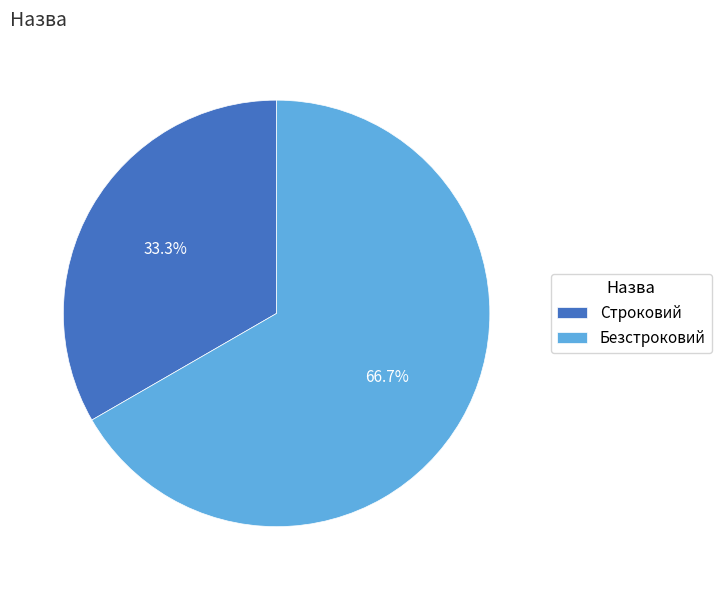

Rank the categories by value from highest to lowest.

Безстроковий, Строковий